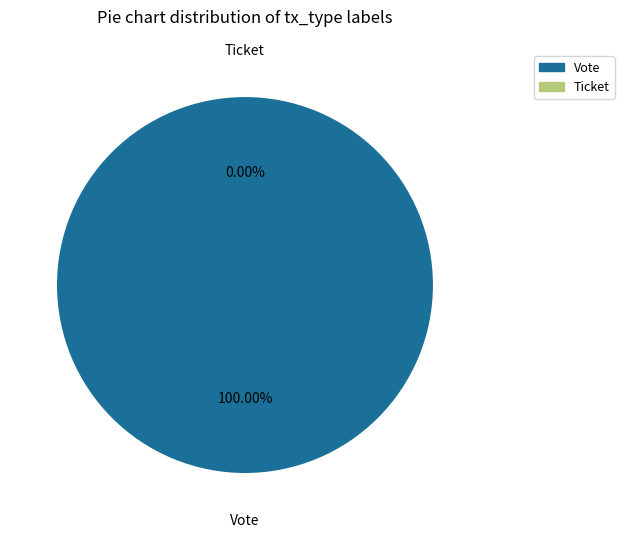

To the nearest percent, what is the average slice percentage?

50%